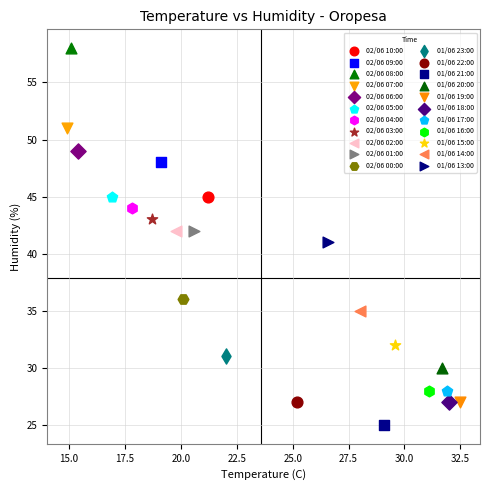

What are all the series names shown in the legend?

02/06 10:00, 02/06 09:00, 02/06 08:00, 02/06 07:00, 02/06 06:00, 02/06 05:00, 02/06 04:00, 02/06 03:00, 02/06 02:00, 02/06 01:00, 02/06 00:00, 01/06 23:00, 01/06 22:00, 01/06 21:00, 01/06 20:00, 01/06 19:00, 01/06 18:00, 01/06 17:00, 01/06 16:00, 01/06 15:00, 01/06 14:00, 01/06 13:00